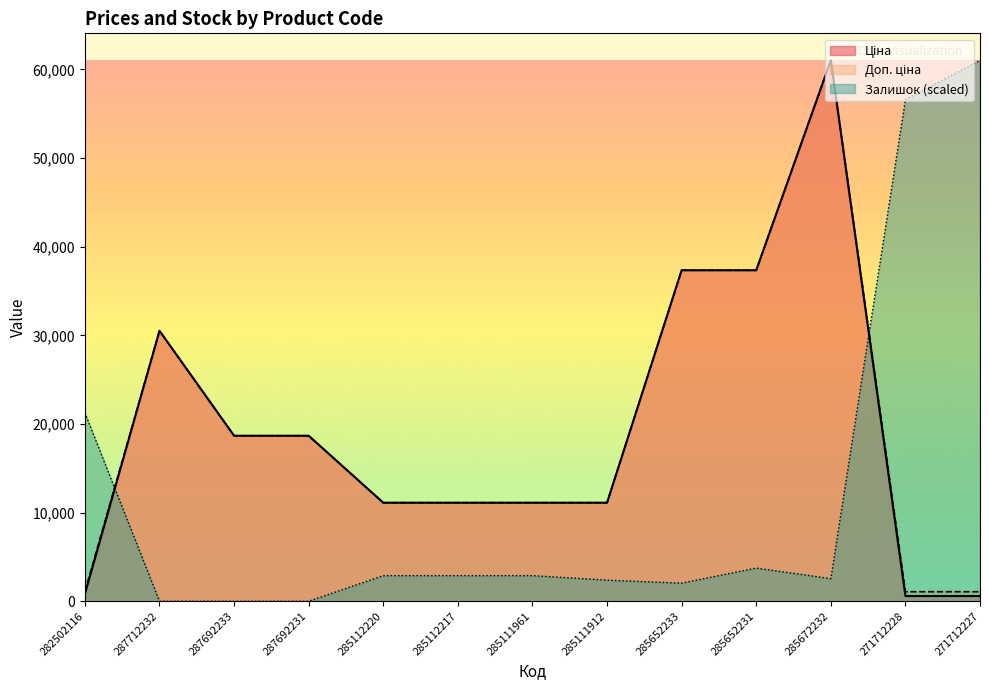

What is the total value across all series at 285112220?

25116.9